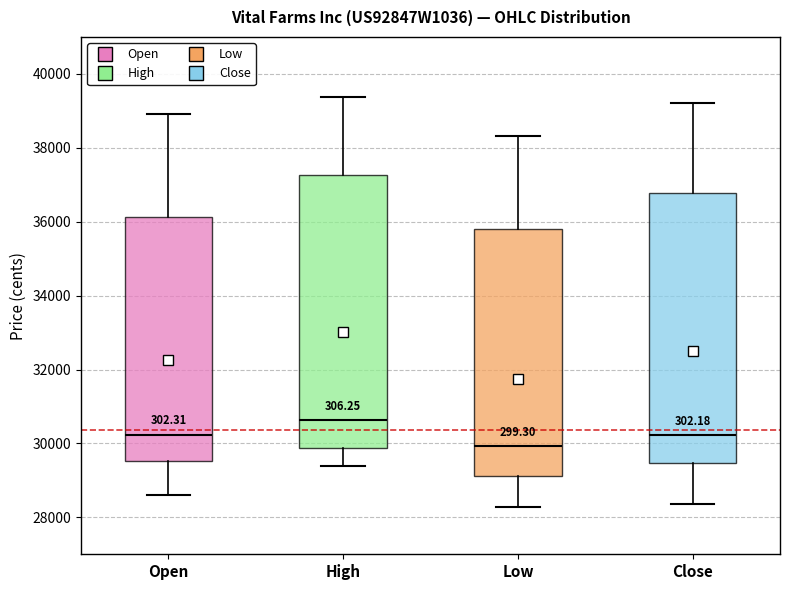

Reading left to right, transcribe this box plot: for each box, give where its median line is, the range the box spans, and where its two whiskers end, as read against the y-axis. The values are not printed on the chart, so give them approximately, as read against the axis.

Open: median 30200, box 29600 to 36200, whiskers 28600 to 39000
High: median 30600, box 29800 to 37200, whiskers 29400 to 39400
Low: median 30000, box 29200 to 35800, whiskers 28200 to 38400
Close: median 30200, box 29400 to 36800, whiskers 28400 to 39200